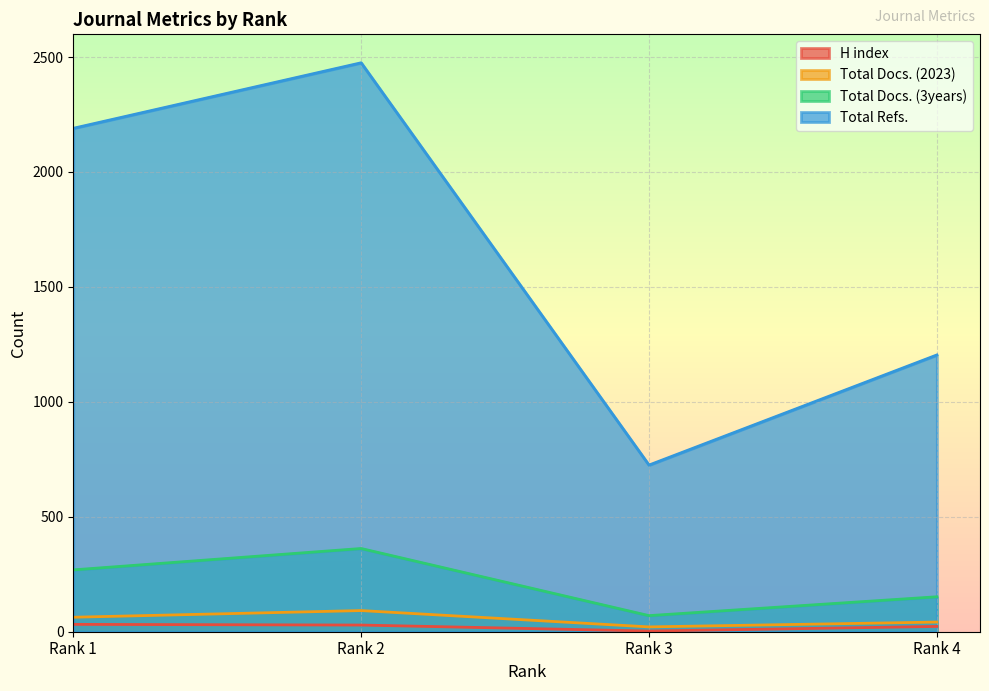

Rank the categories by Total Docs. (3years) value from lowest to highest.

Rank 3, Rank 4, Rank 1, Rank 2